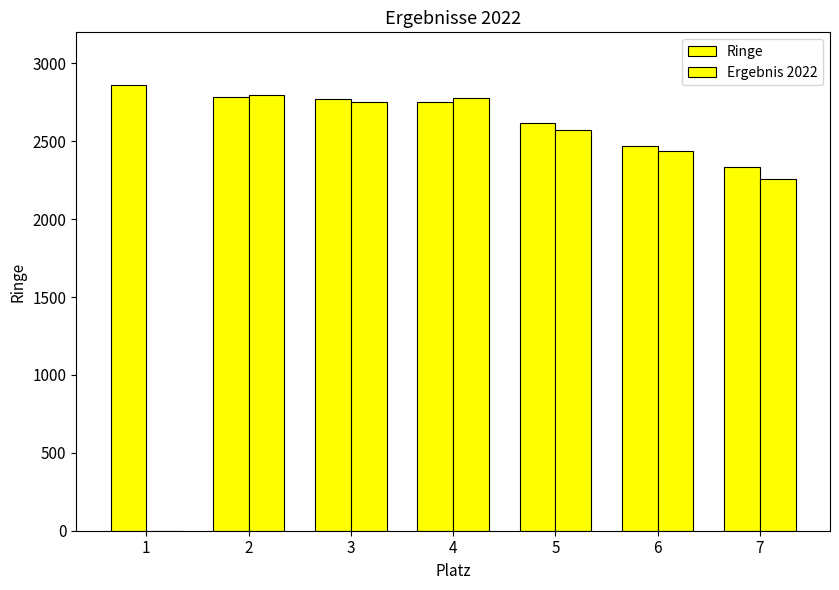

How many values in Ergebnis 2022 are above zero?

6